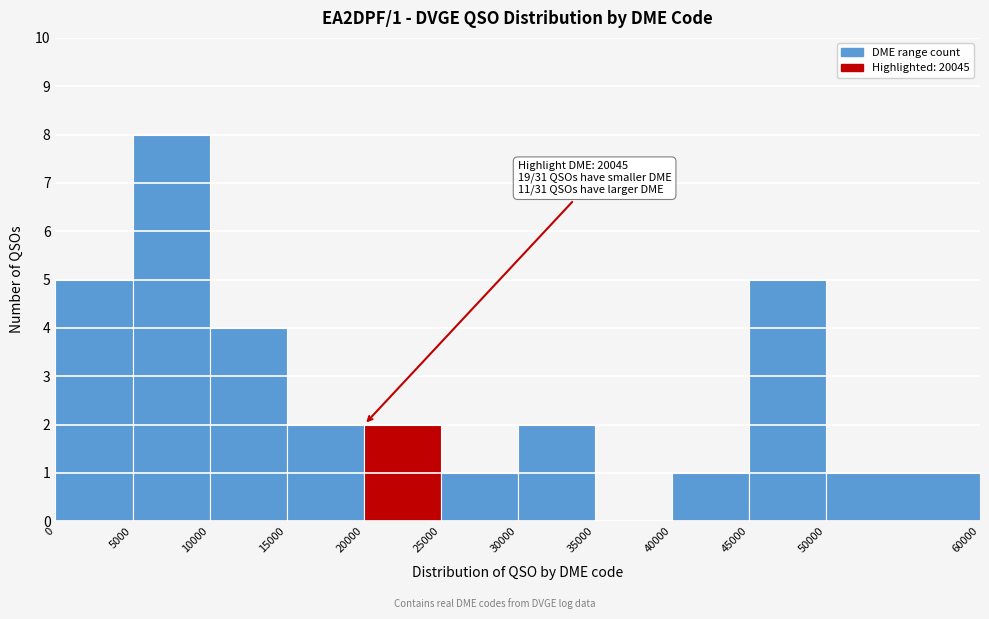

Which range on the x-axis has the tallest bar?

5000 to 10000